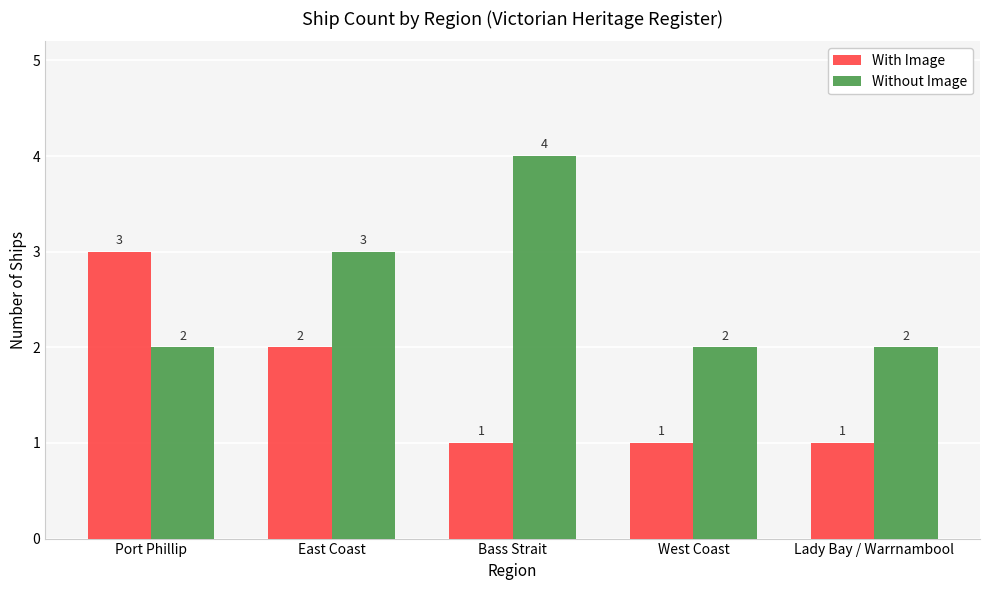

How many data points in Without Image are above 2?

2